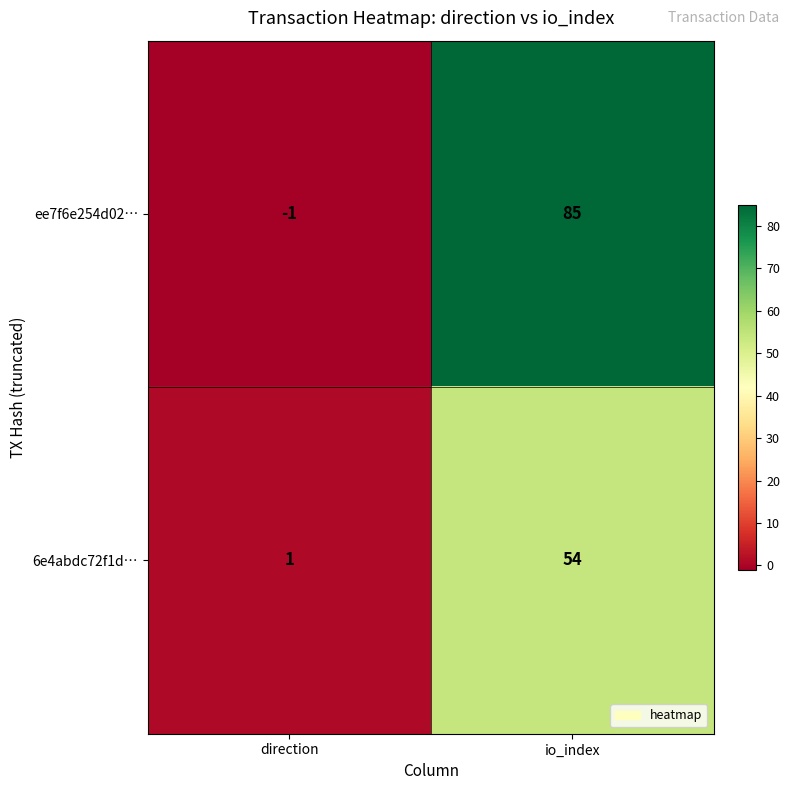

Which series has the widest spread of values?

ee7f6e254d02…